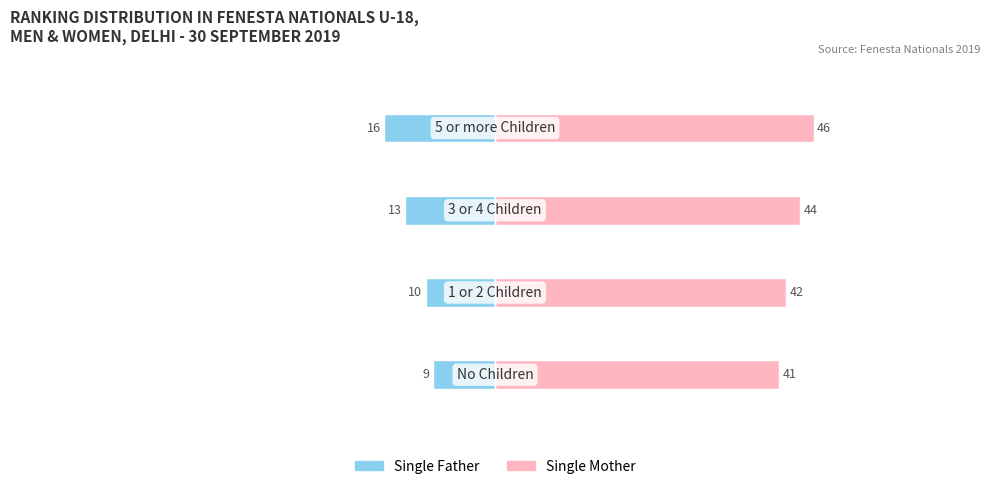

What is the greatest value displayed?

46